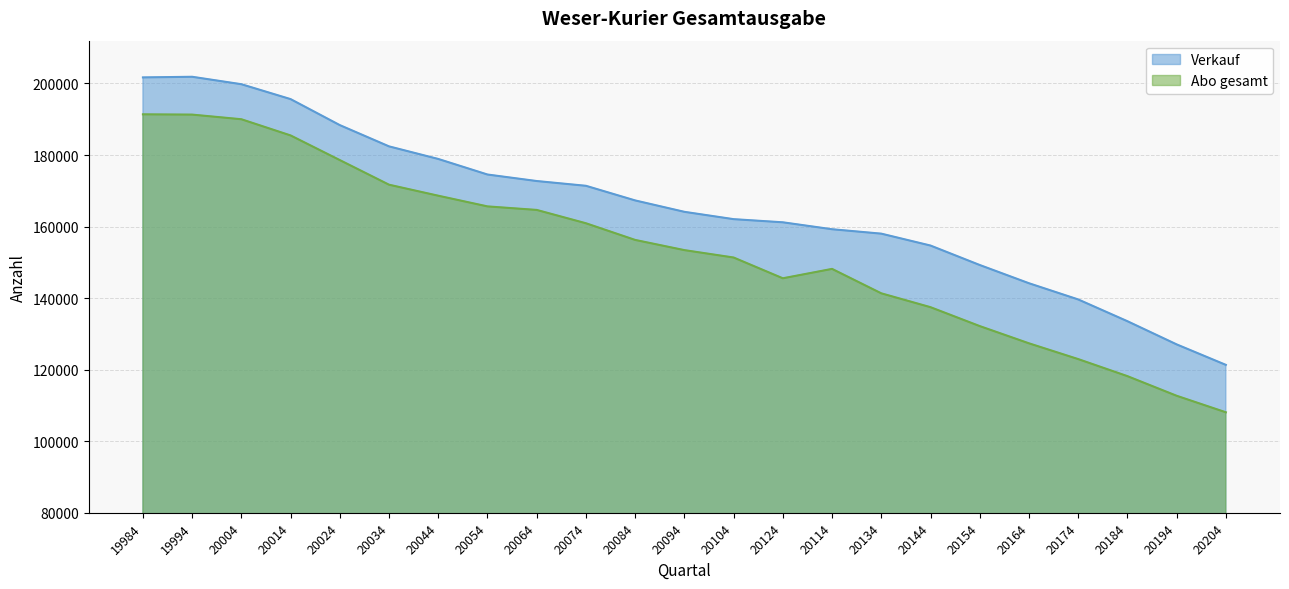

What is the total value across all series at 20084?

323569